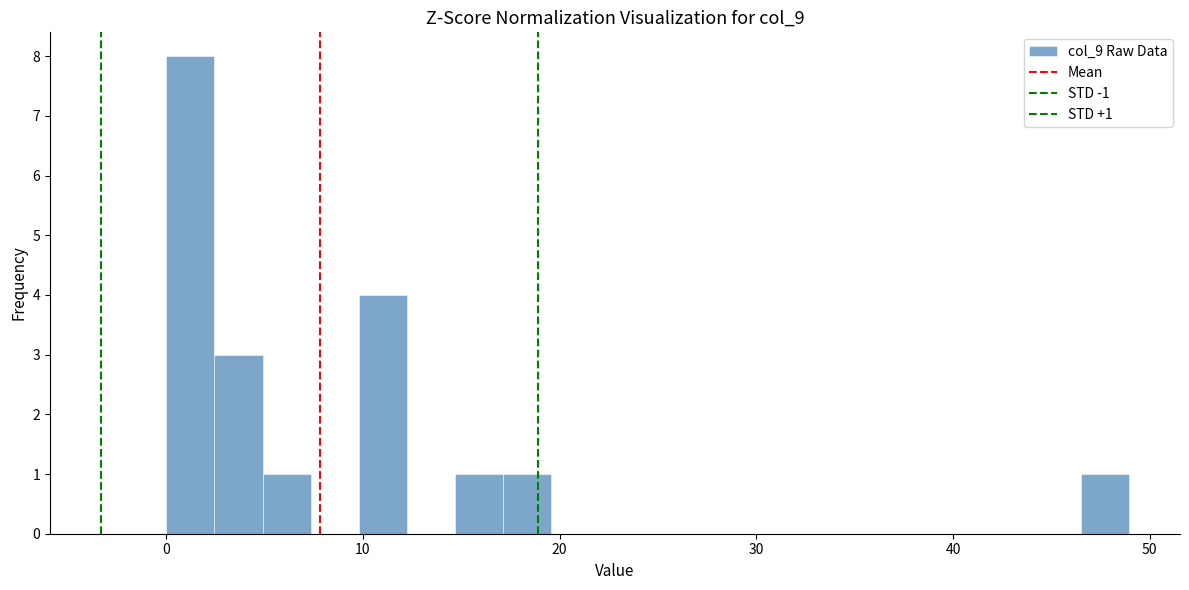

Read against the x-axis, roughly where is the centre of the tallest bar?

1